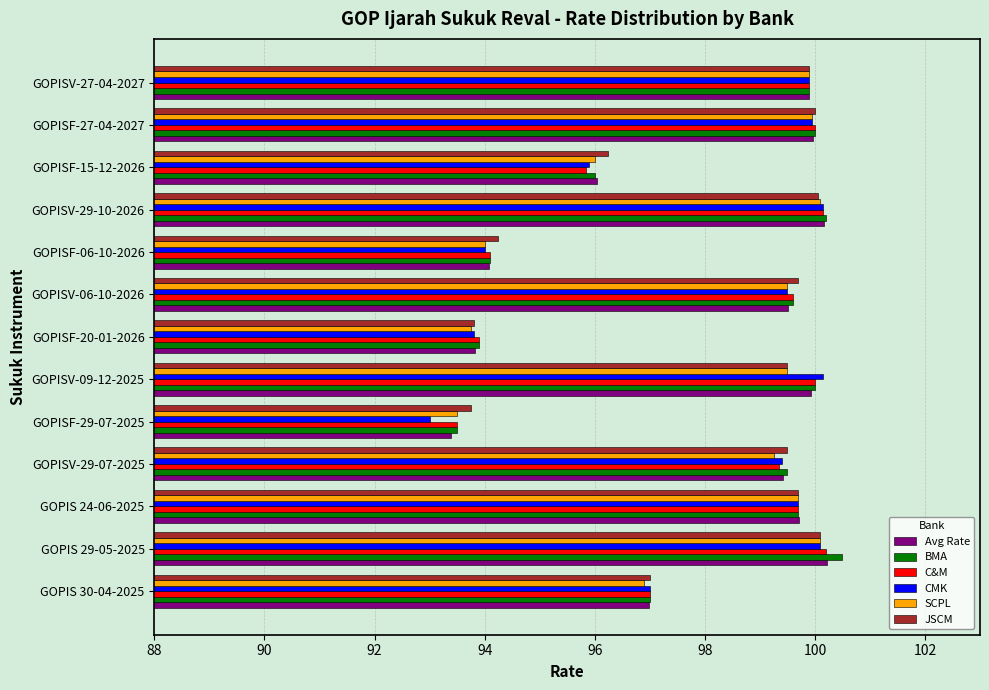

What is the total value across all series at GOPISF-15-12-2026?

576.0